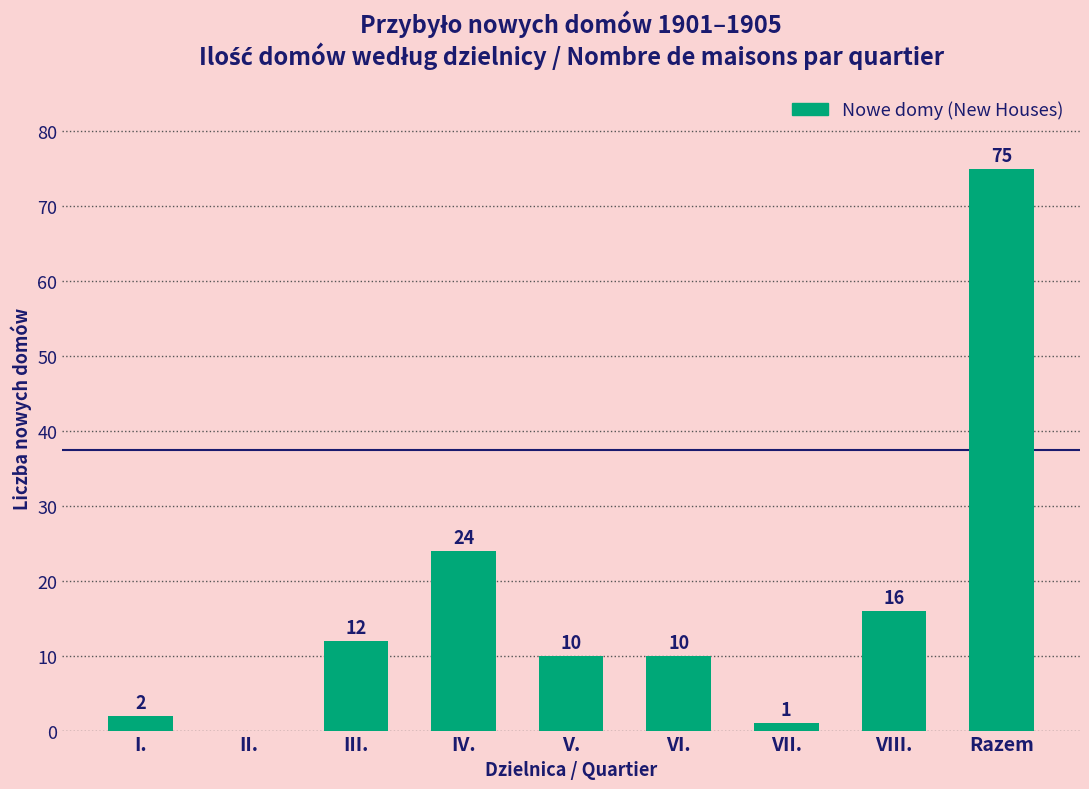

True or false: the data shows 17 at Razem.

False